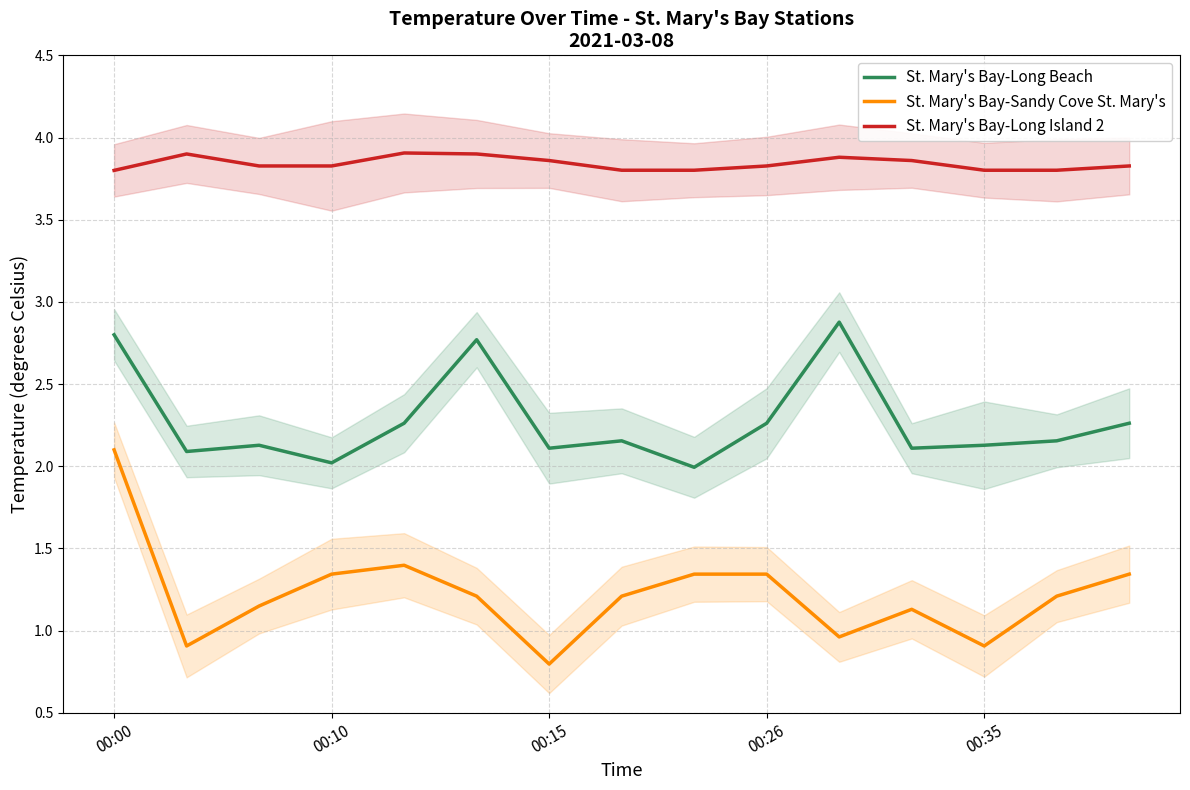

Reading left to right, what are all the values shown in this chart?

St. Mary's Bay-Long Beach: 2.8	2.1	2.1	2.0	2.3	2.8	2.1	2.2	2.0	2.3	2.9	2.1	2.1	2.2	2.3
St. Mary's Bay-Sandy Cove St. Mary's: 2.1	0.9	1.1	1.3	1.4	1.2	0.8	1.2	1.3	1.3	1.0	1.1	0.9	1.2	1.3
St. Mary's Bay-Long Island 2: 3.8	3.9	3.8	3.8	3.9	3.9	3.9	3.8	3.8	3.8	3.9	3.9	3.8	3.8	3.8